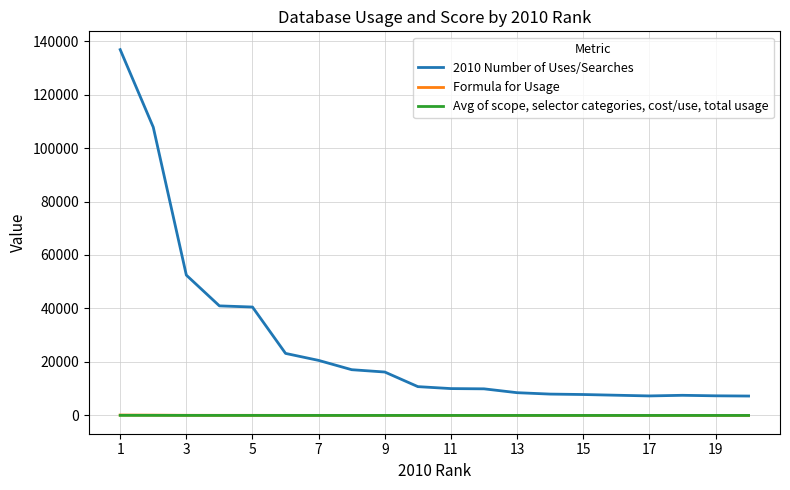

Which series has the widest spread of values?

2010 Number of Uses/Searches